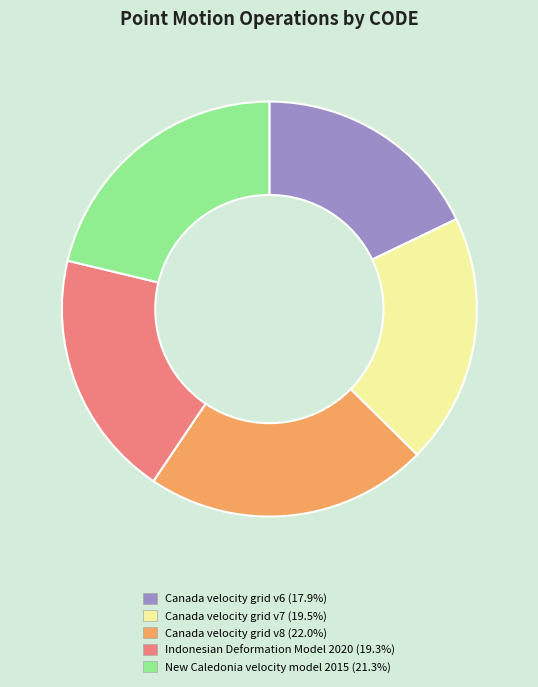

Which category has the biggest portion of the pie?

Canada velocity grid v8